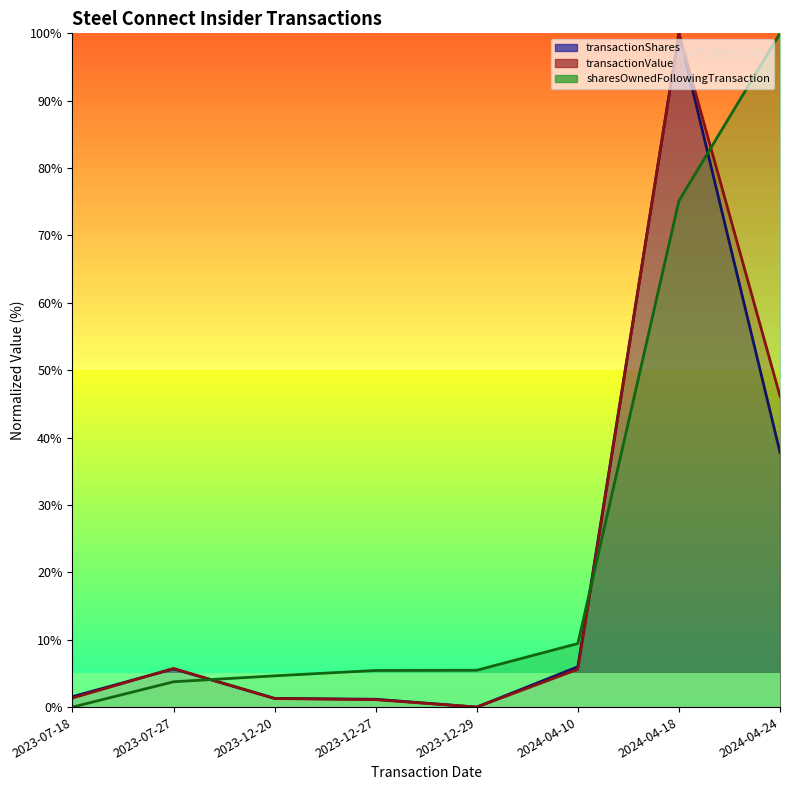

Between which two adjacent categories do transactionShares and sharesOwnedFollowingTransaction first intersect?

2023-07-27 and 2023-12-20